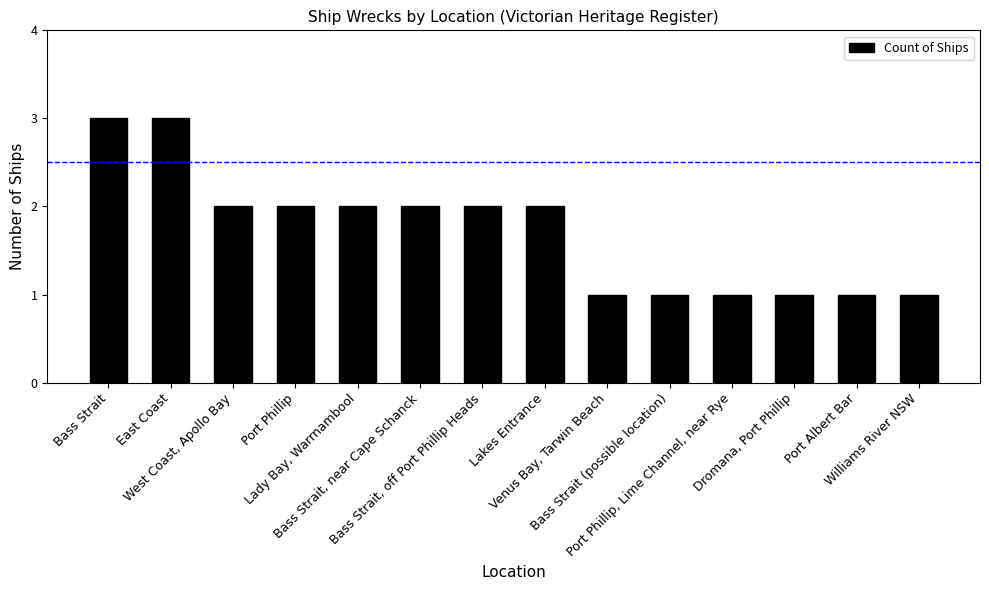

What is the value of the 12th bar from the left?

1